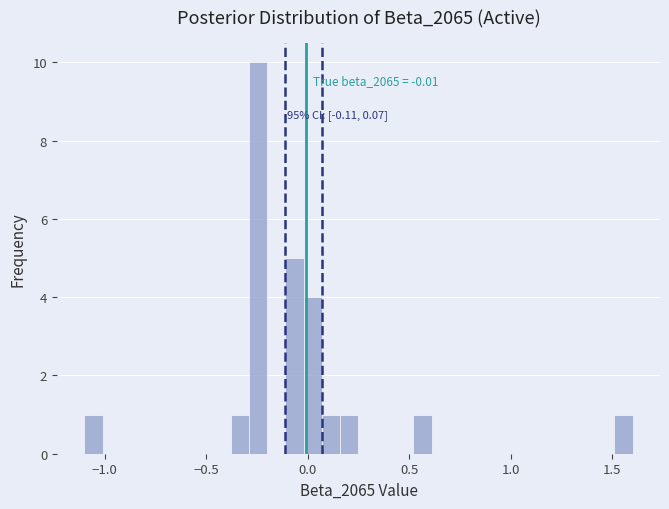

Read against the x-axis, roughly where is the centre of the tallest bar?

-0.25